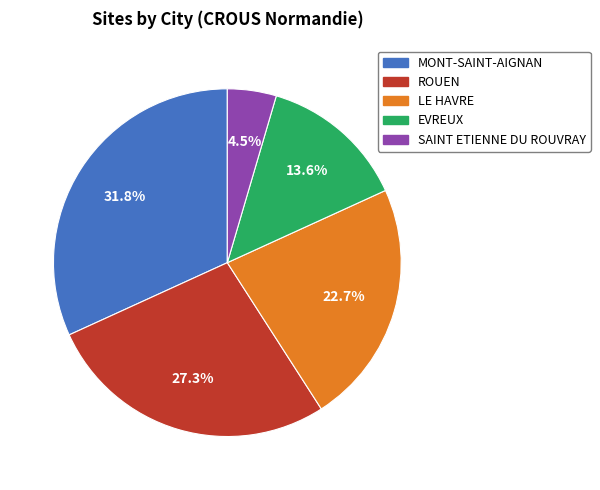

Which has a higher value, LE HAVRE or EVREUX?

LE HAVRE